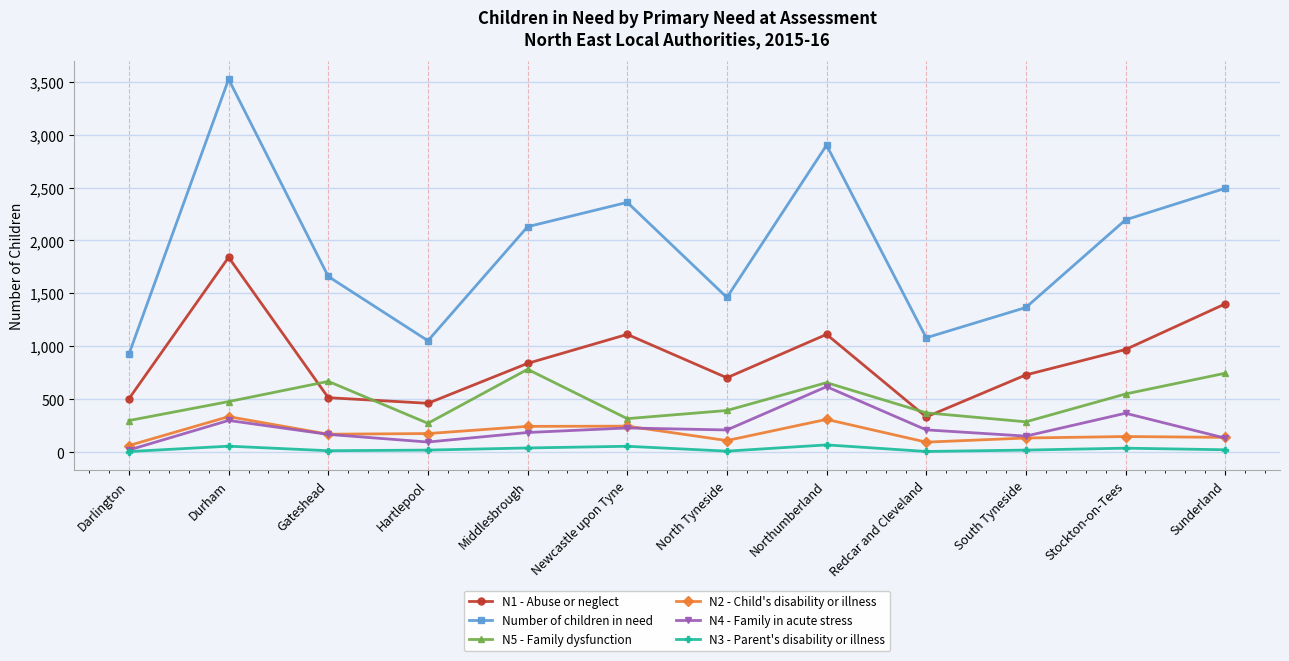

What is the difference between the second highest and second lowest values in the N5 - Family dysfunction series?

459